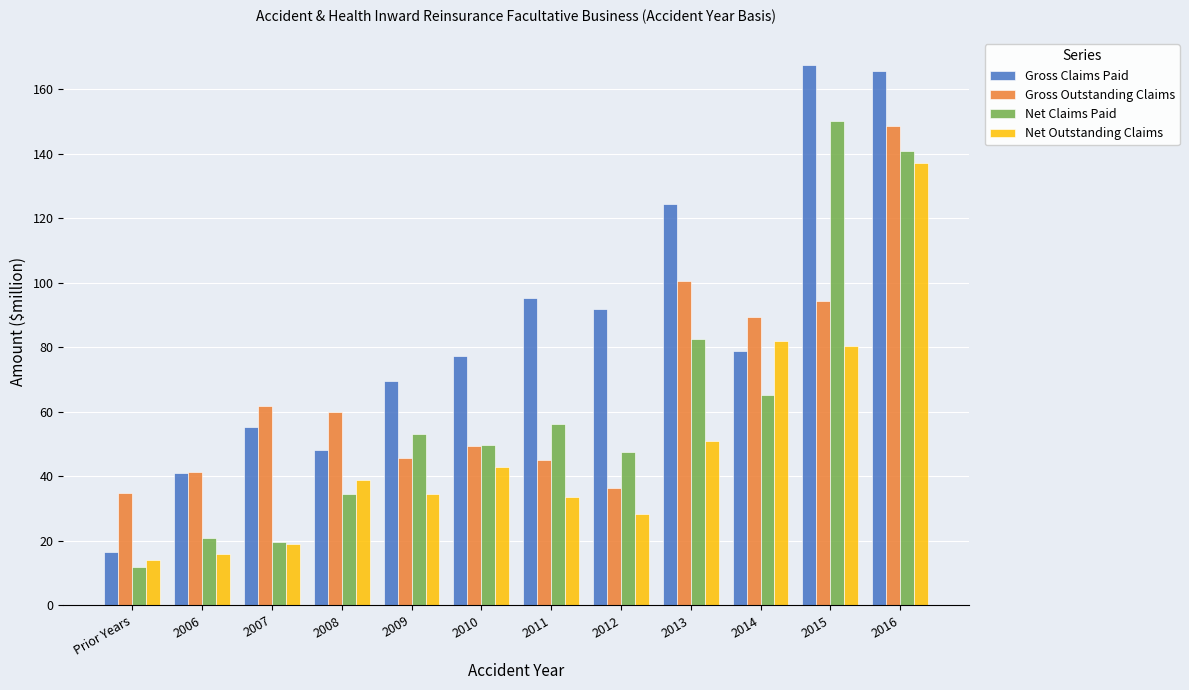

What is the total value across all series at 2010?

219.4